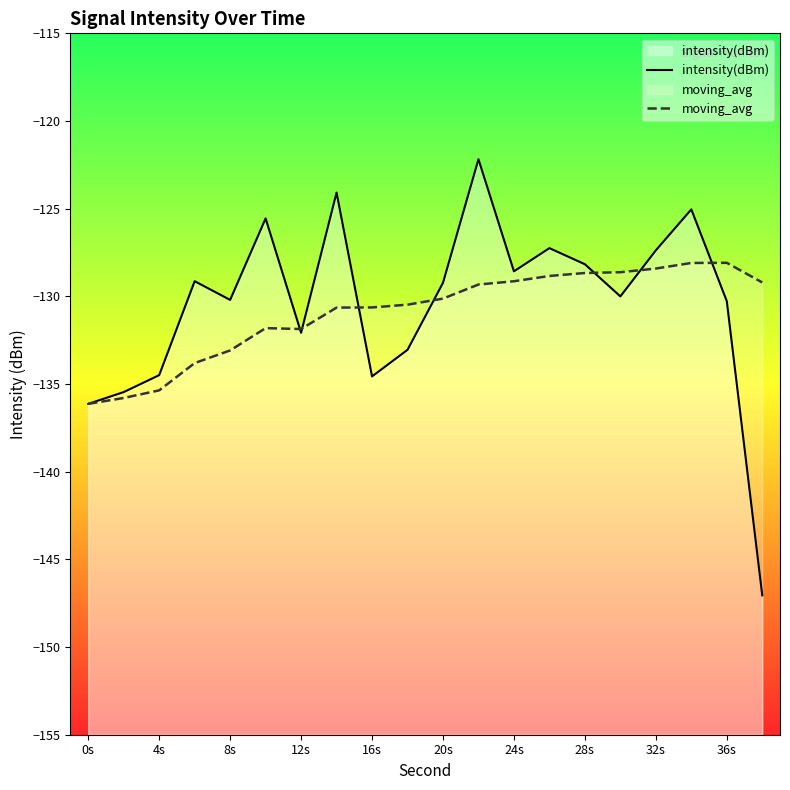

The moving_avg series shows -128.1 at 36s. True or false?

True